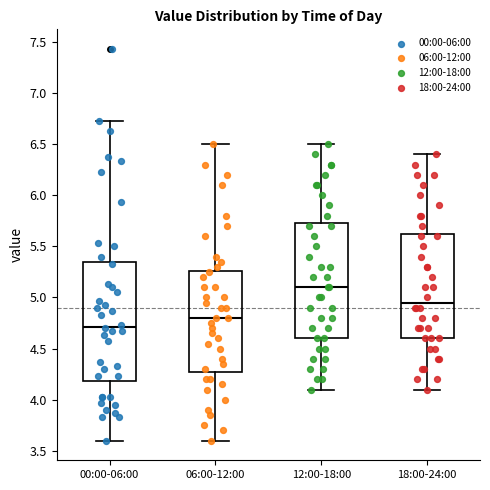

Where is the lower edge of the box for 18:00-24:00 on the y-axis? The values are not printed on the chart, so give them approximately, as read against the axis.

4.60